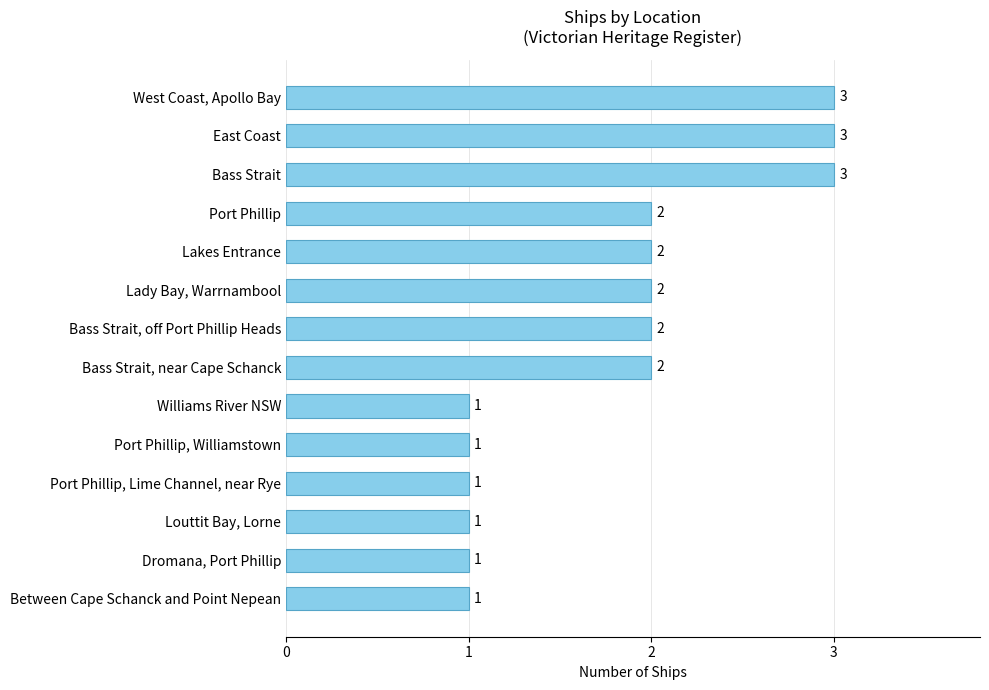

What is the label of the 4th bar from the top?

Port Phillip